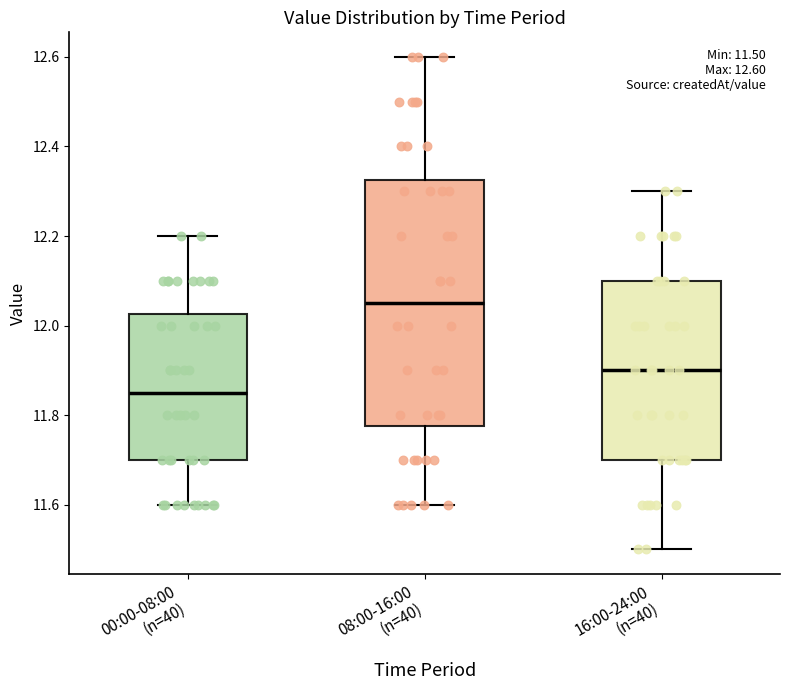

Comparing the boxes themselves (not the whiskers), which one is the tallest?

08:00-16:00 (n=40)